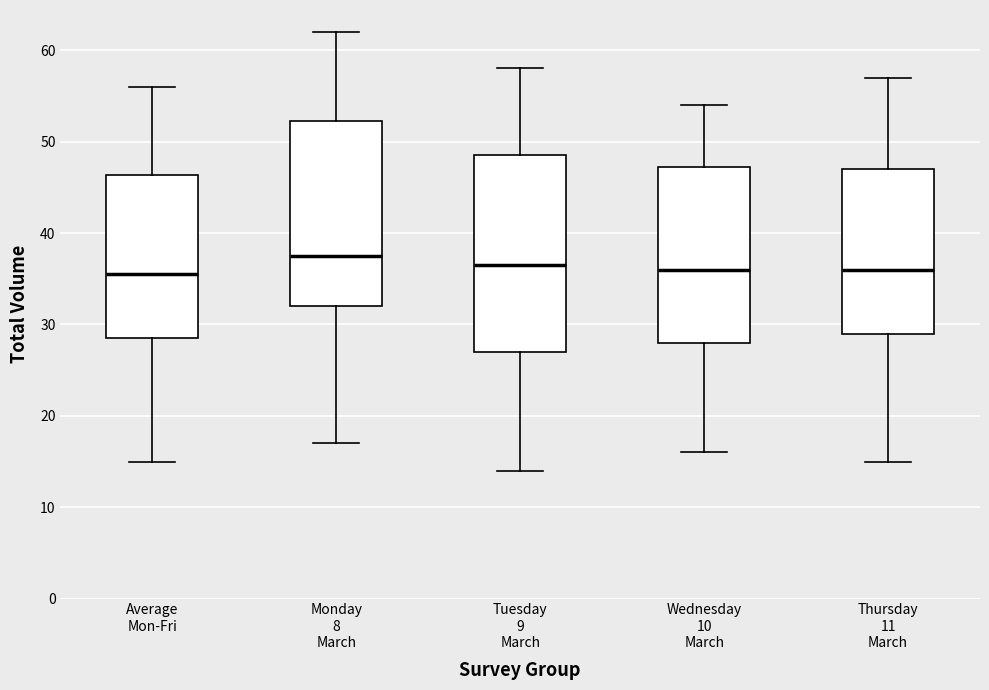

Which box's median line is the highest?

Monday 8 March